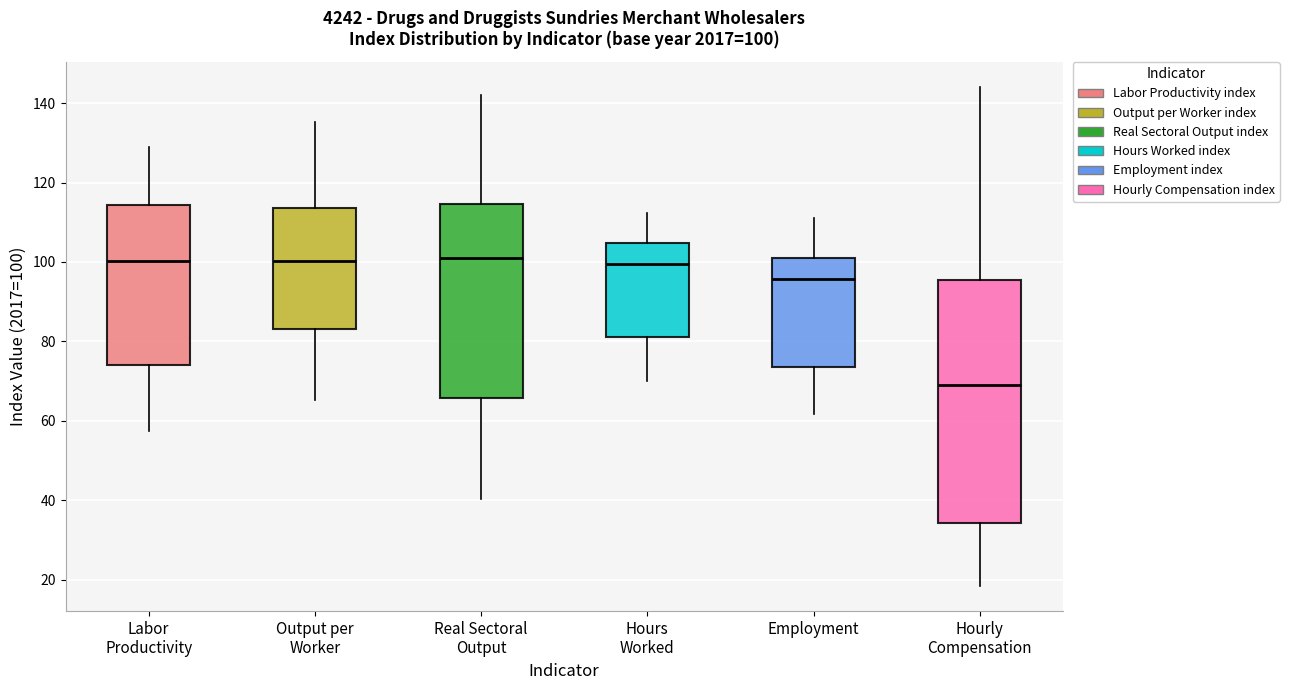

Comparing the boxes themselves (not the whiskers), which one is the tallest?

Hourly Compensation